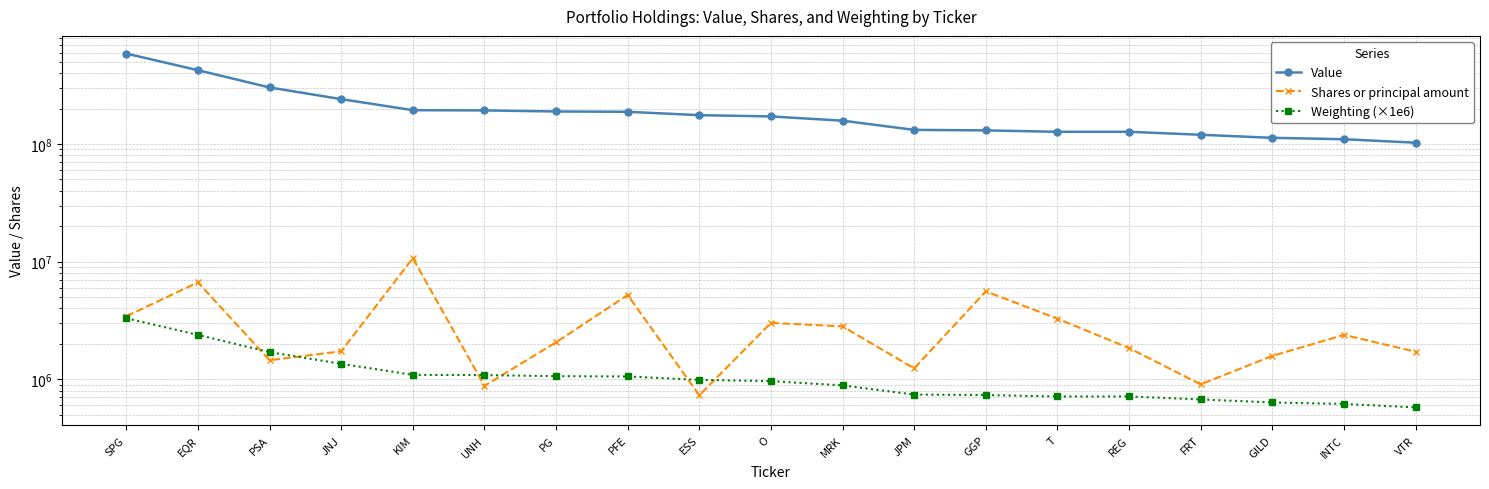

What are all the series names shown in the legend?

Value, Shares or principal amount, Weighting (×1e6)